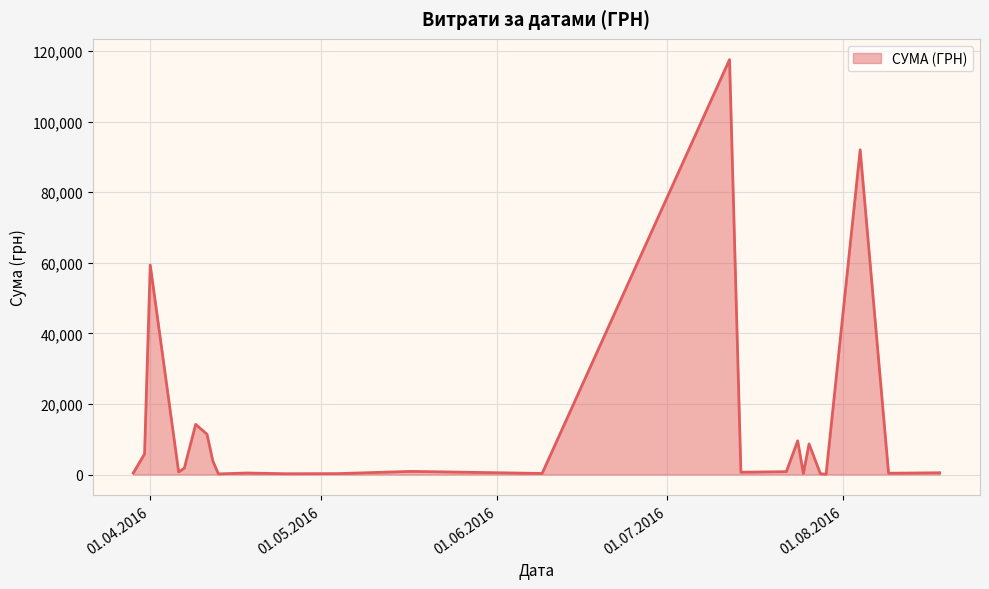

True or false: the data has more than 0 interior local peaks.

True